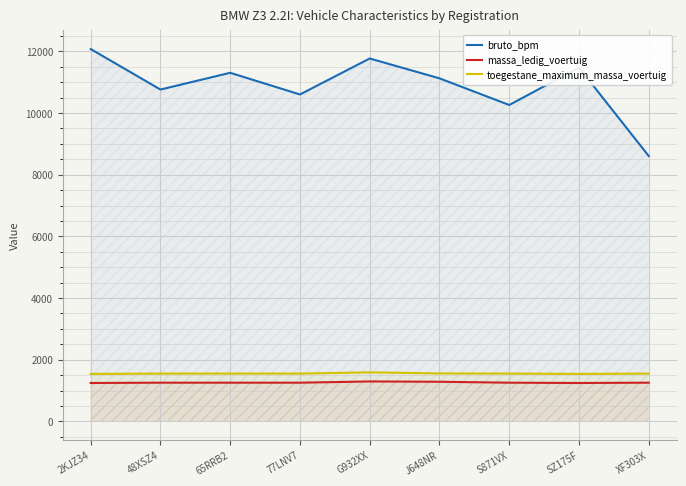

Reading right to left, list all the values displayed in this chart.

bruto_bpm: 8606	11473	10262	11126	11770	10603	11306	10763	12076
massa_ledig_voertuig: 1255	1245	1255	1285	1295	1255	1255	1255	1245
toegestane_maximum_massa_voertuig: 1550	1540	1550	1555	1590	1550	1550	1550	1540